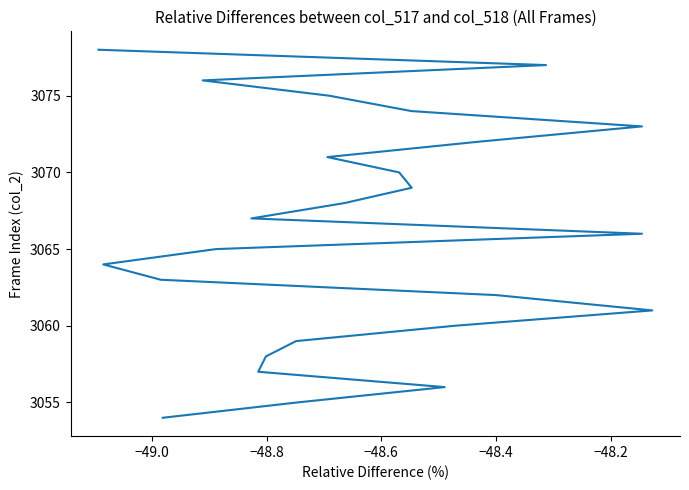

What is the maximum value shown in the chart?

3078